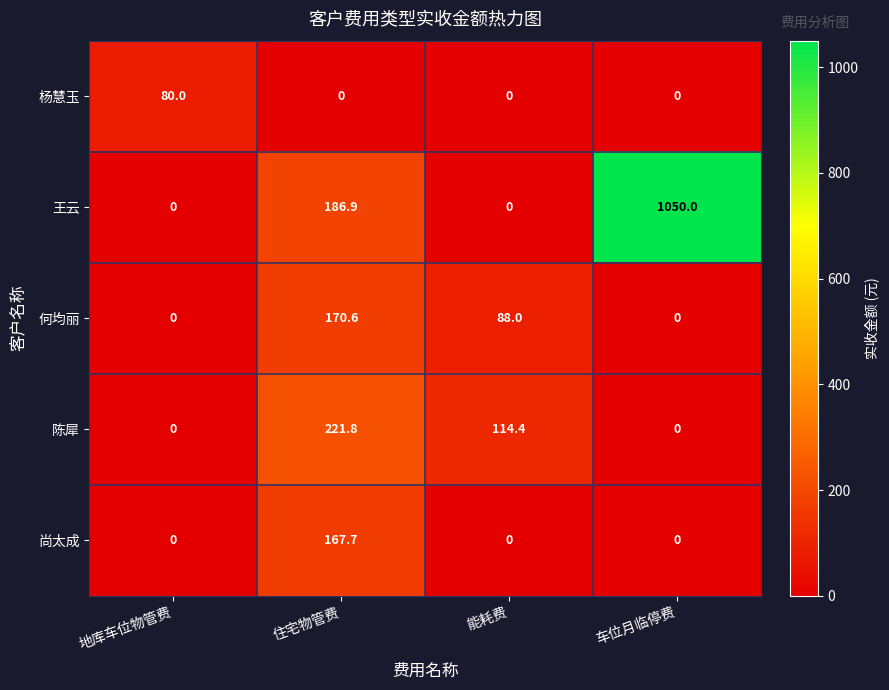

Rank the series at 住宅物管费 from lowest to highest value.

杨慧玉, 尚太成, 何均丽, 王云, 陈犀